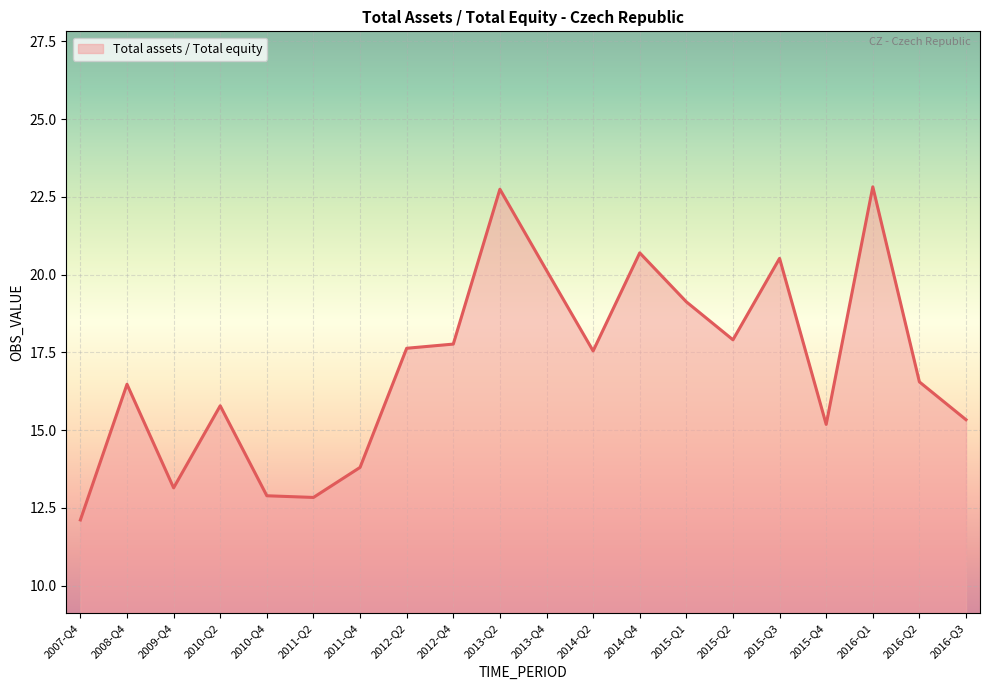

At which label does the data first exceed 17?

2012-Q2